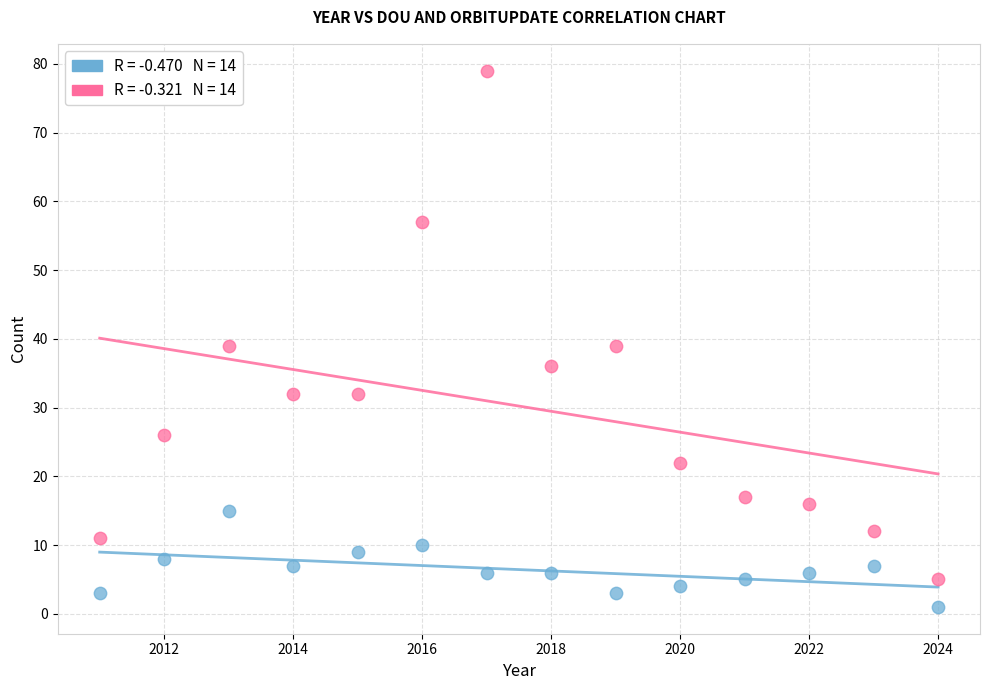

Across all data points, what is the range of Y values (max minus min)?

78